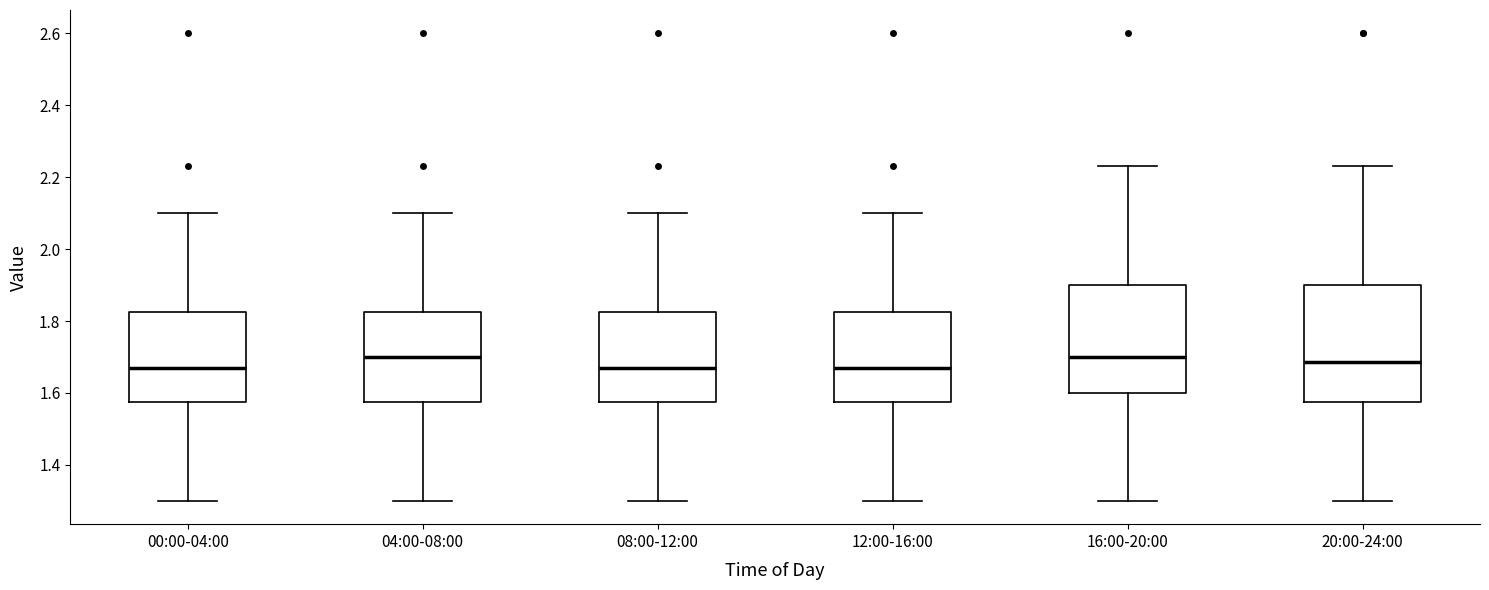

Reading left to right, transcribe this box plot: for each box, give where its median line is, the range the box spans, and where its two whiskers end, as read against the y-axis. The values are not printed on the chart, so give them approximately, as read against the axis.

00:00-04:00: median 1.68, box 1.58 to 1.82, whiskers 1.30 to 2.10
04:00-08:00: median 1.70, box 1.58 to 1.82, whiskers 1.30 to 2.10
08:00-12:00: median 1.68, box 1.58 to 1.82, whiskers 1.30 to 2.10
12:00-16:00: median 1.68, box 1.58 to 1.82, whiskers 1.30 to 2.10
16:00-20:00: median 1.70, box 1.60 to 1.90, whiskers 1.30 to 2.24
20:00-24:00: median 1.68, box 1.58 to 1.90, whiskers 1.30 to 2.24